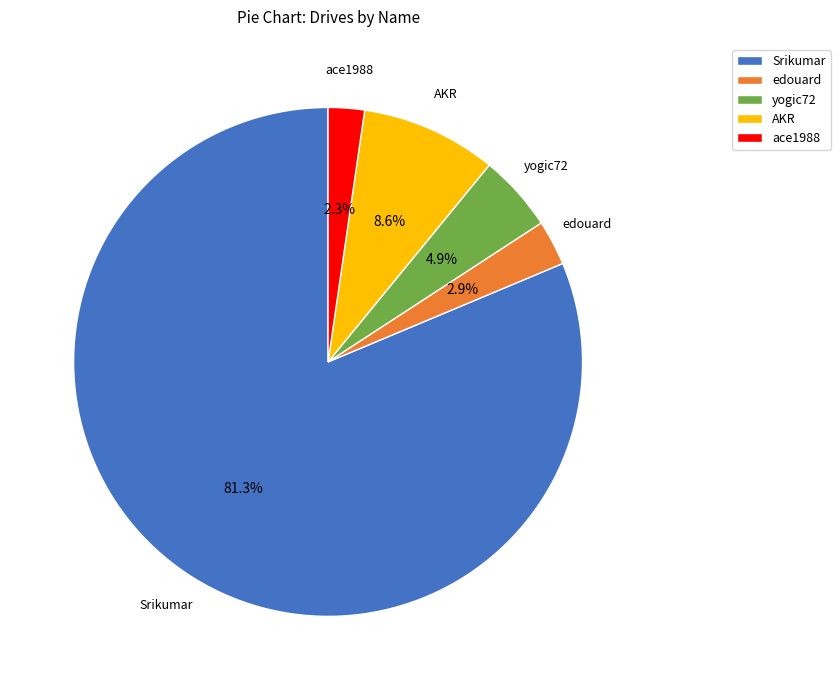

Does any single category account for the majority?

Yes